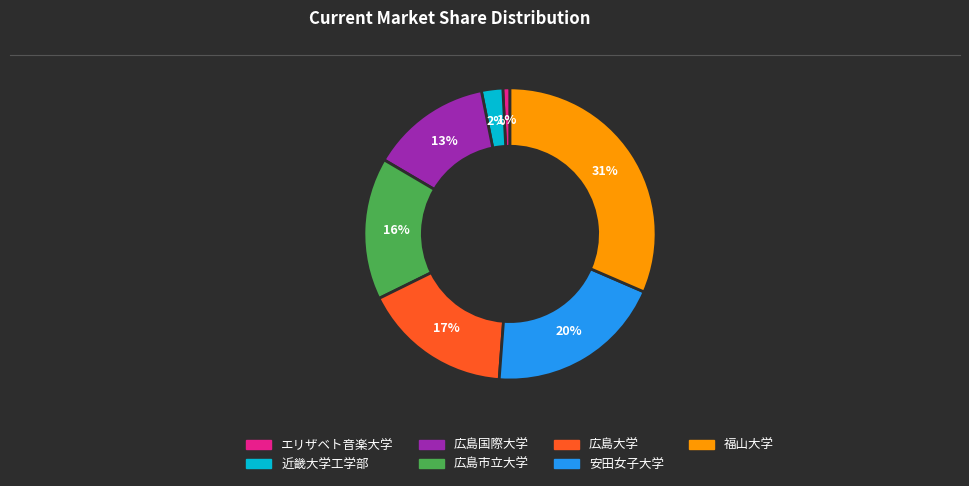

Is it true that エリザベト音楽大学 is 1% of the pie?

True